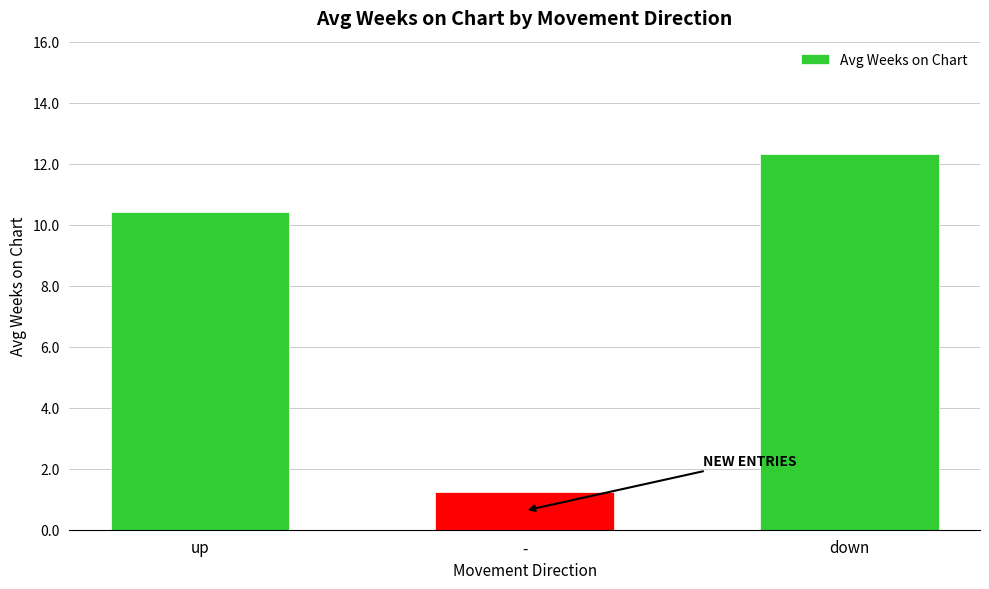

Approximately how many times larger is the value at down compared to -?

9.9